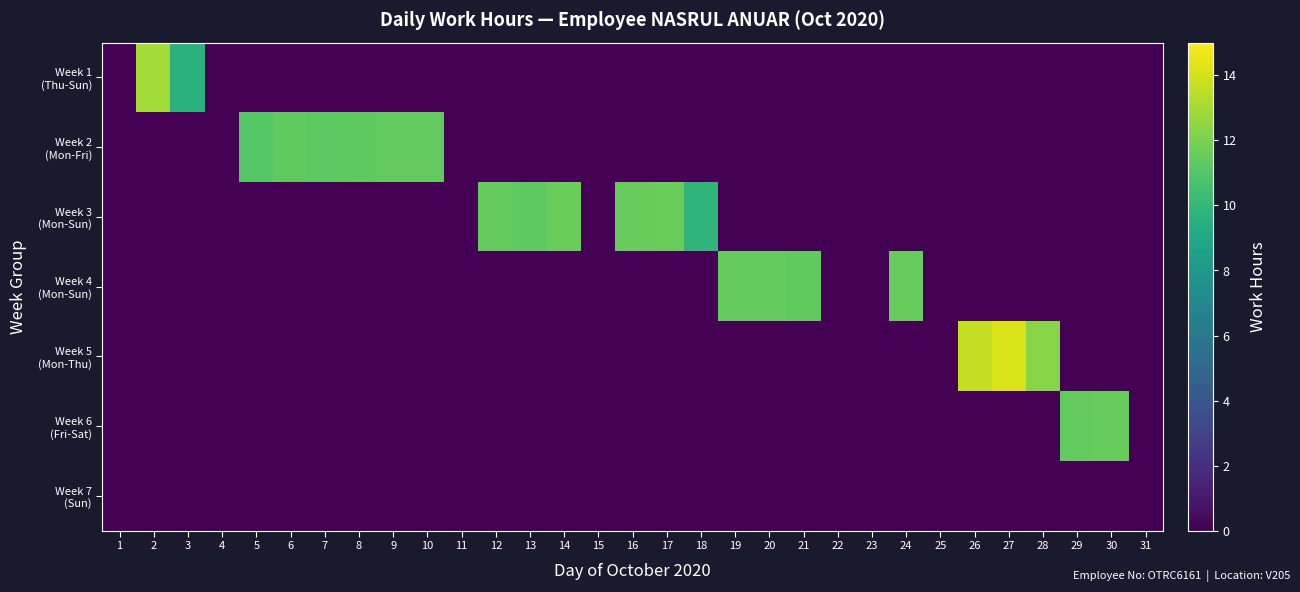

Which has a higher value, 16 or 17?

16